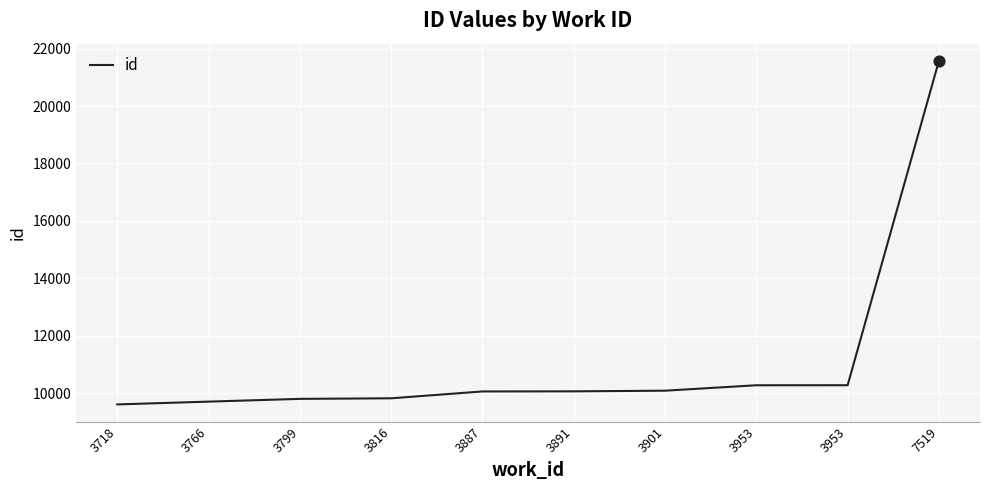

Between 3901 and 3799, which is larger?

3901